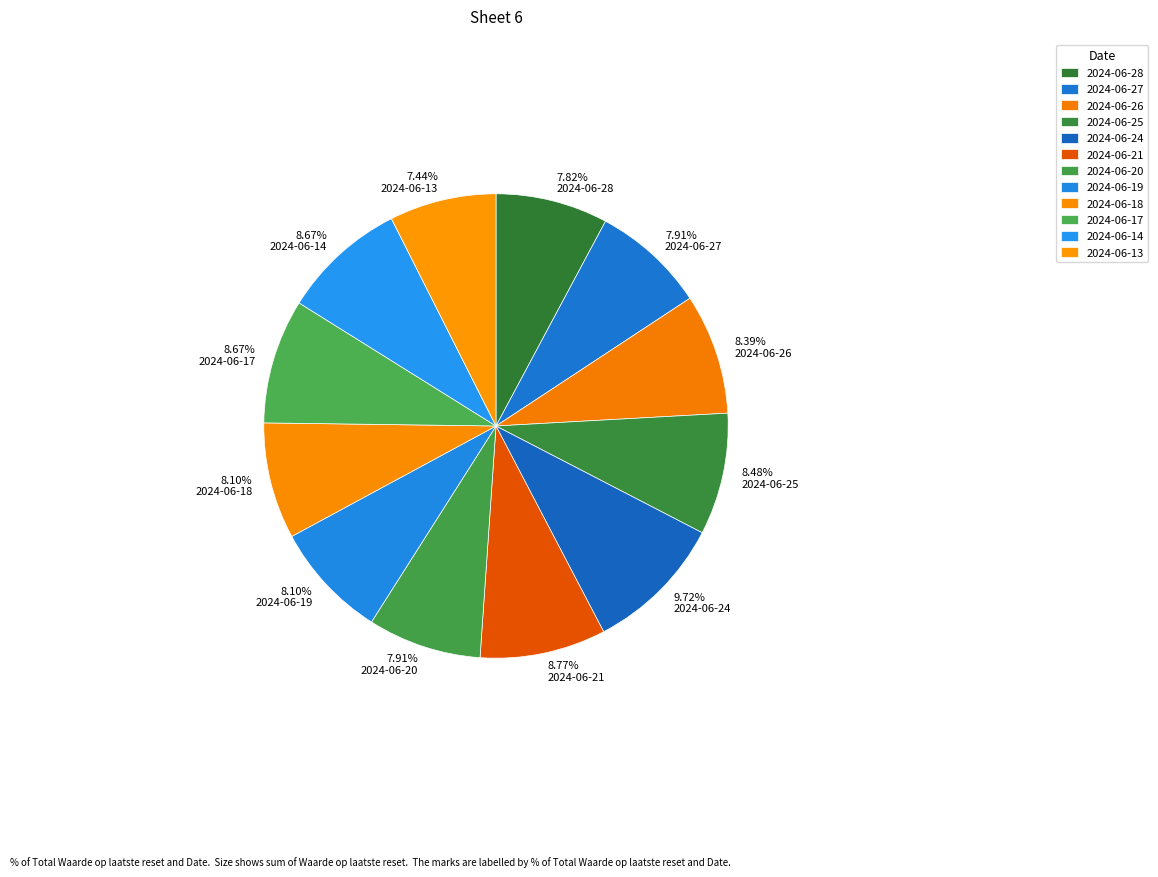

What percentage is the 2024-06-17 slice, to the nearest percent?

9%